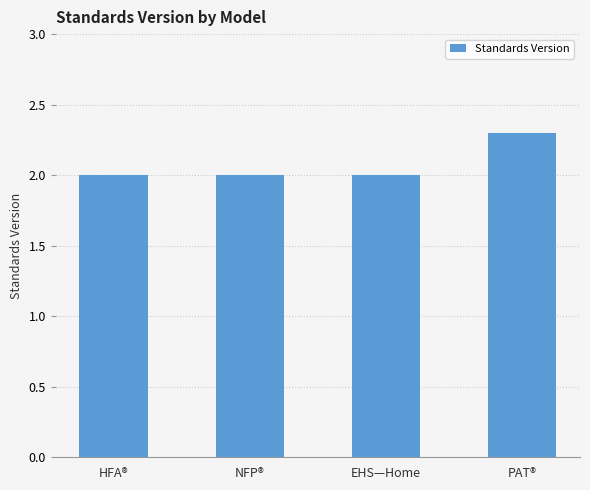

The value at PAT® is 1.0. True or false?

False